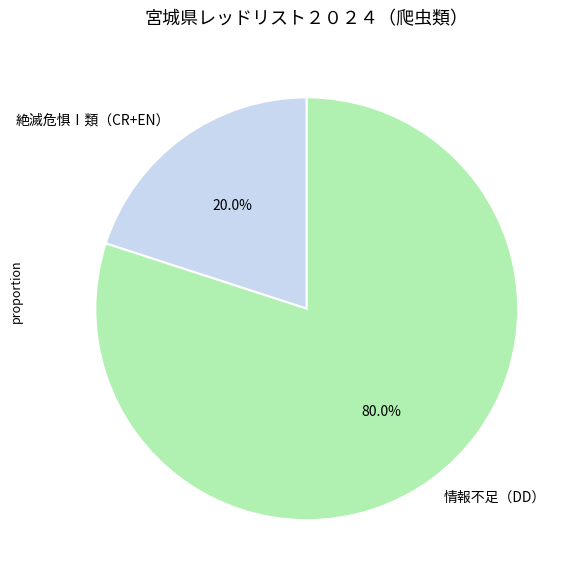

What is the majority slice?

情報不足（DD）